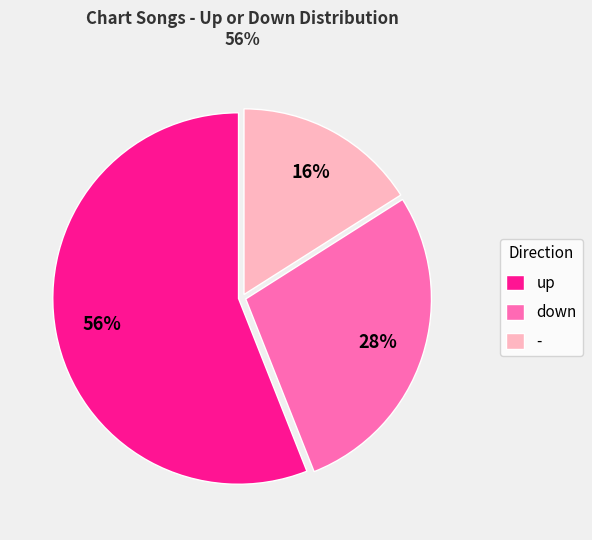

True or false: - accounts for 26% of the total.

False